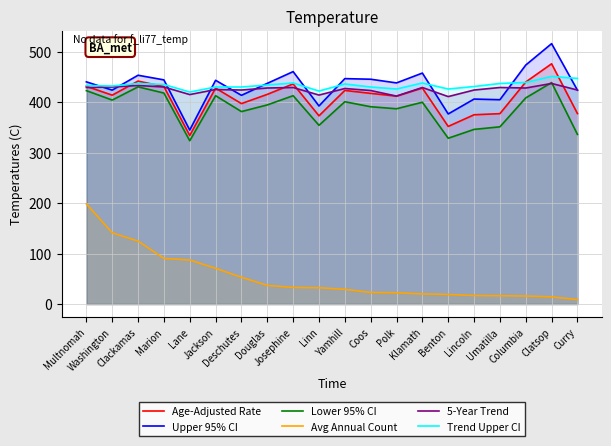

What is the difference between the maximum and minimum values in the Upper 95% CI series?

171.2